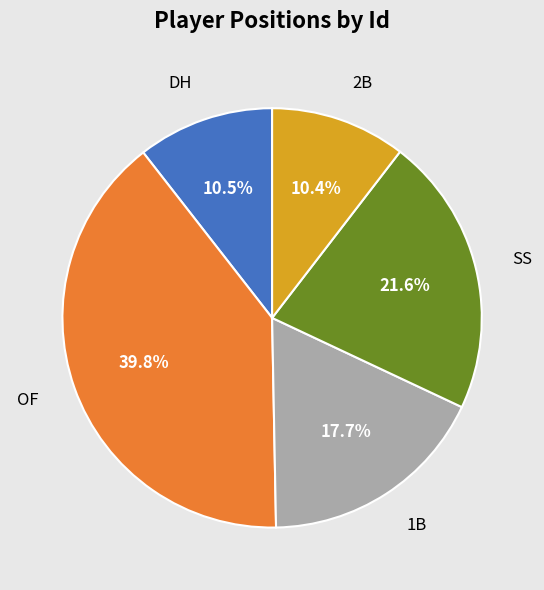

How many segments does this pie chart have?

5